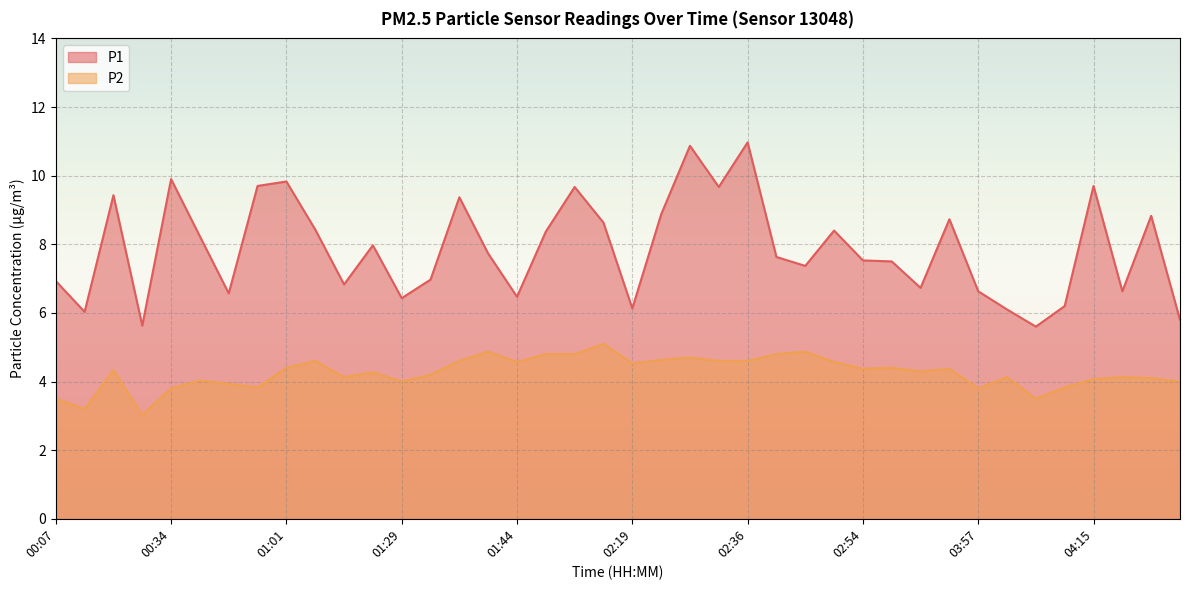

How many lines are shown in the chart?

2